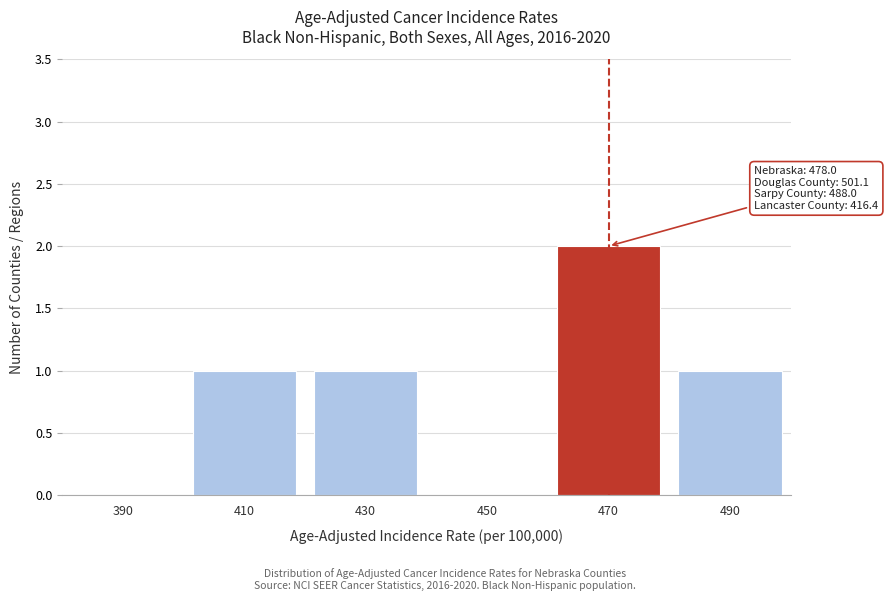

Reading left to right, extract all data points from this chart.

390=0	410=1	430=1	450=0	470=2	490=1